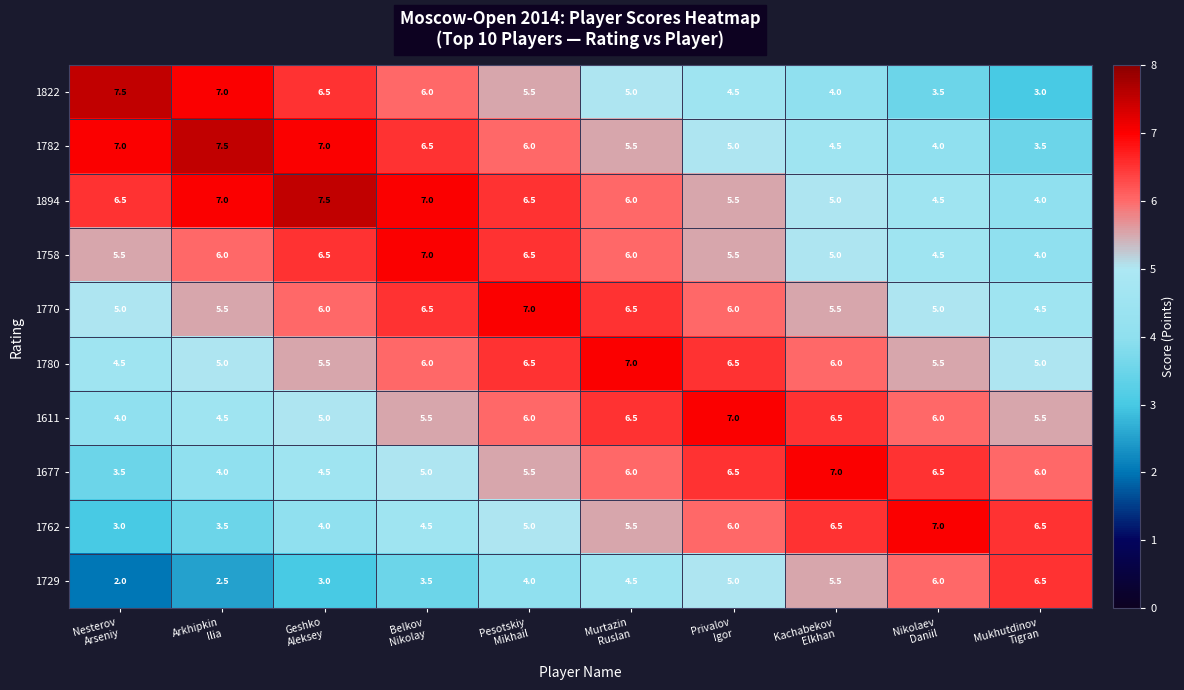

Which series has the largest total across all categories?

1894